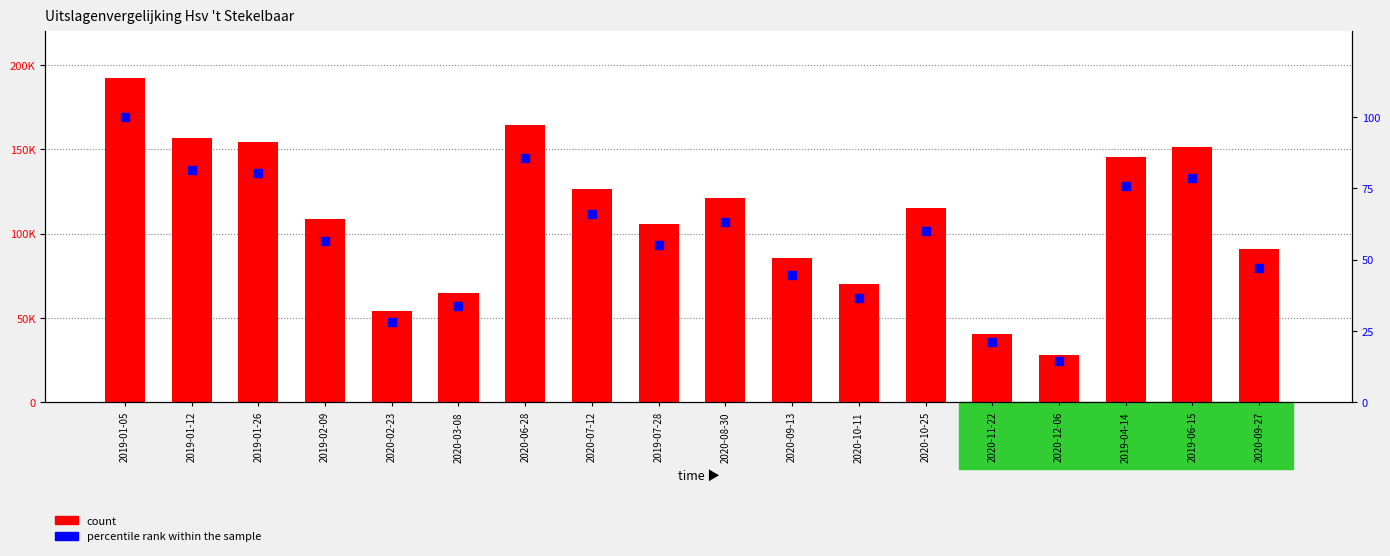

Which series has the largest total across all categories?

count